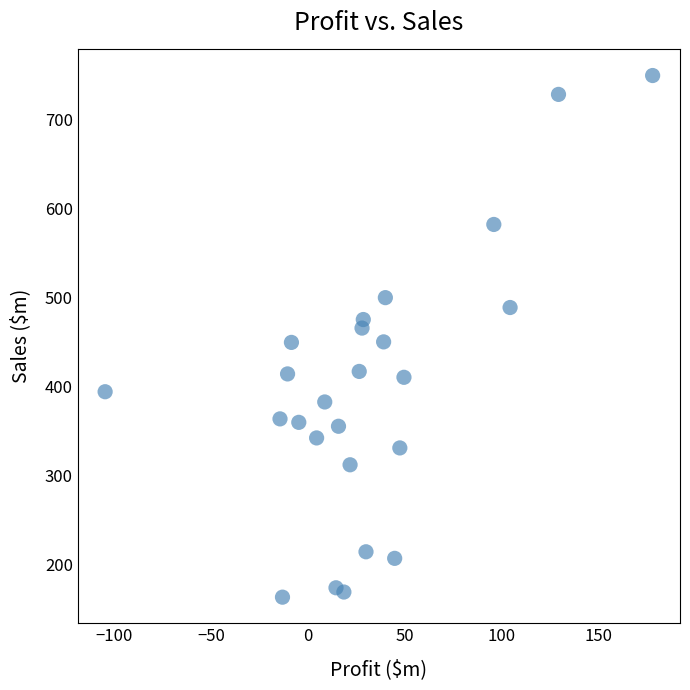

What is the range of Y values (max minus min)?

586.0